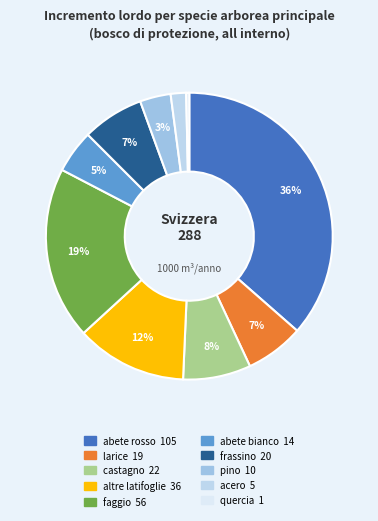

Count the number of slices in the pie.

10